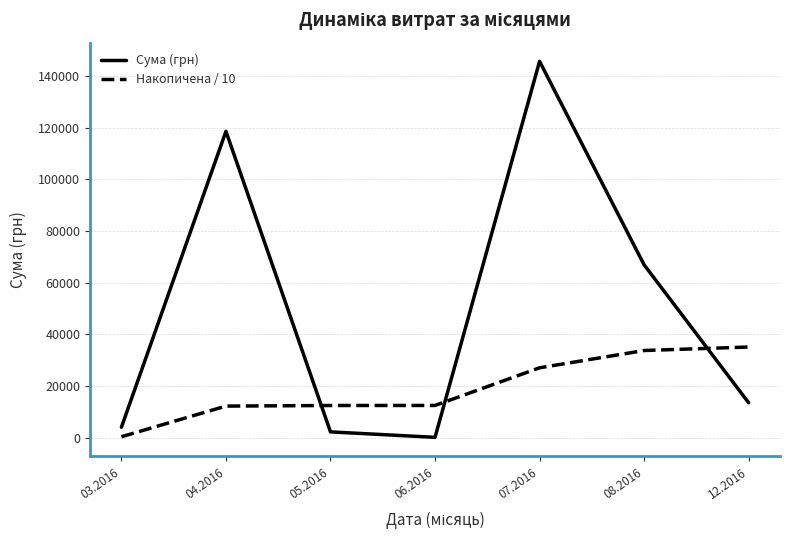

Which series has the largest total across all categories?

Сума (грн)